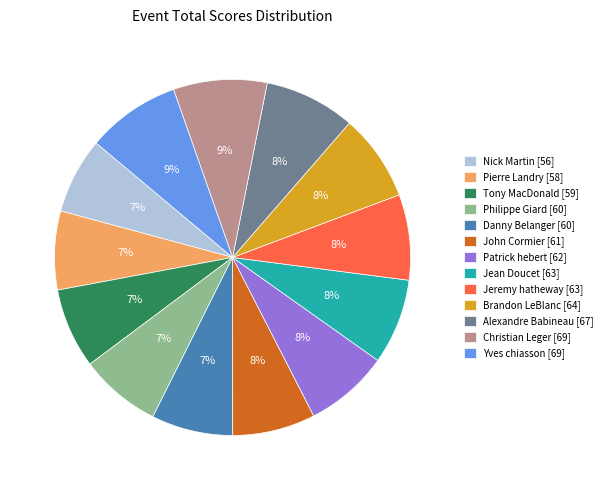

Combined, do Philippe Giard [60] and Yves chiasson [69] account for over 50%?

No